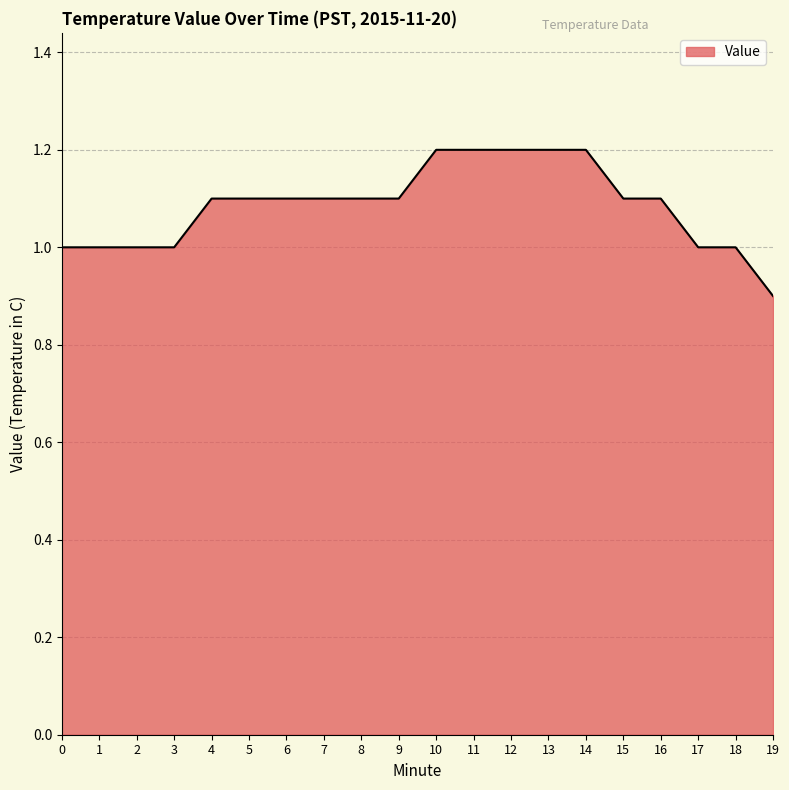

What is the ratio of the value at 8 to the value at 2?

1.1